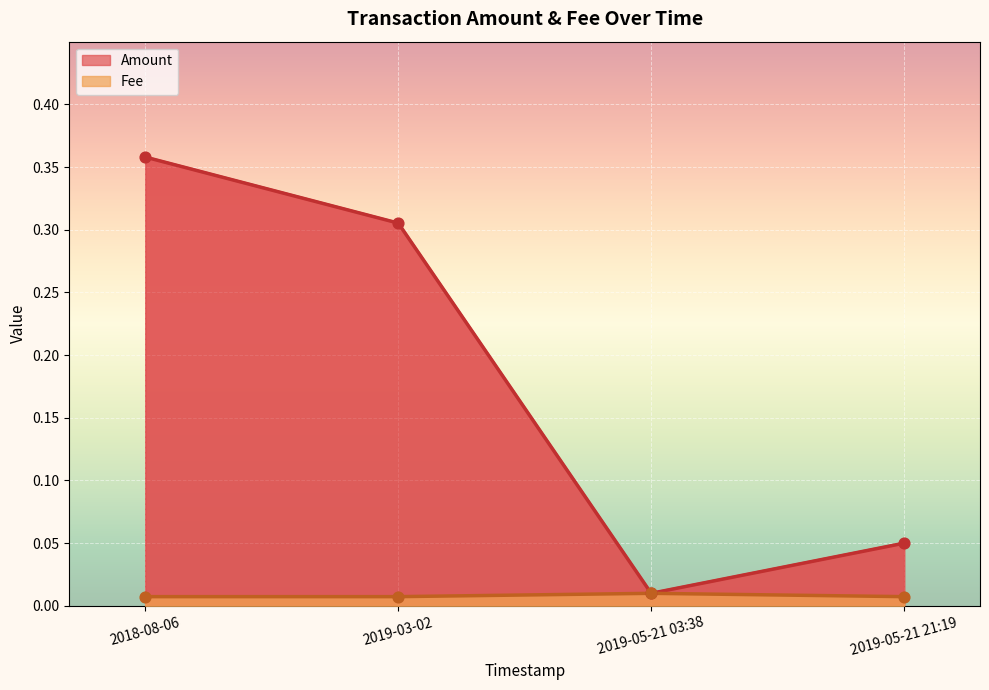

What is the total value across all series at 2019-05-21 21:19?

0.1